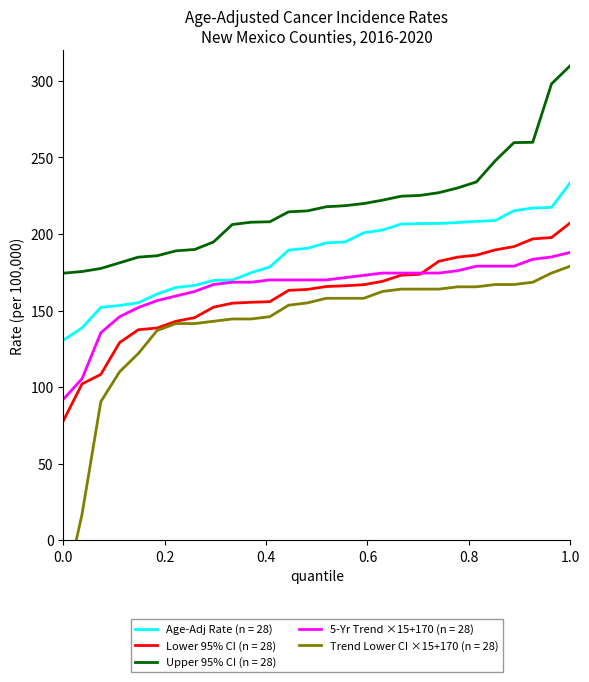

True or false: Age-Adjusted Rate has a value of 35.7 at San Miguel.

False